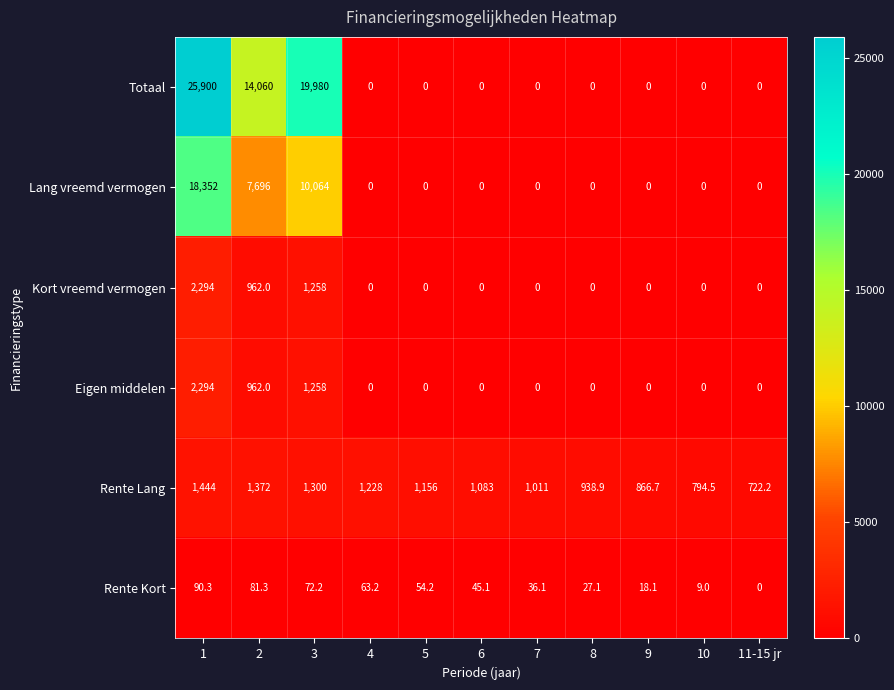

What is the maximum value shown in the chart?

25900.0